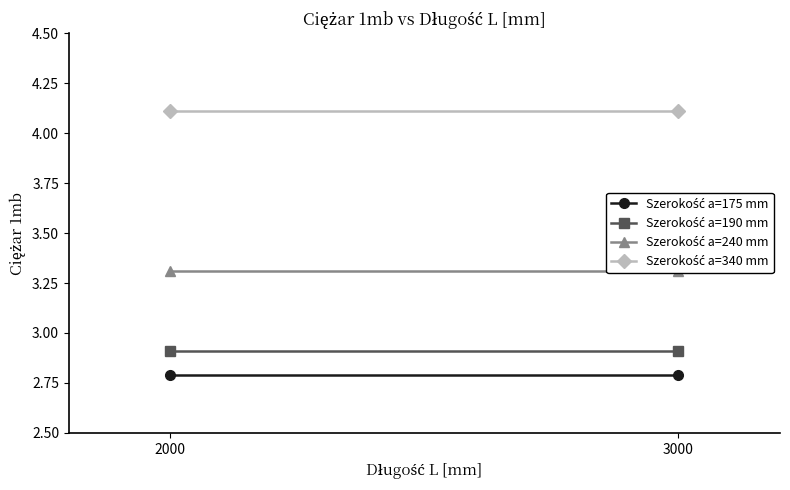

What is the approximate value of Szerokość a=340 mm at 3000?

4.1